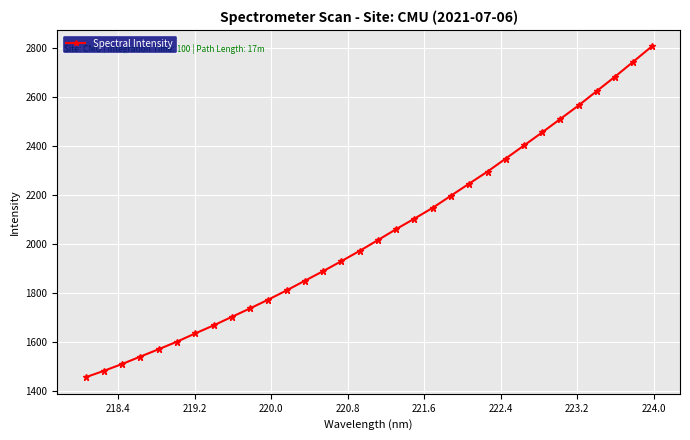

What is the difference between the maximum and minimum values?

1349.1